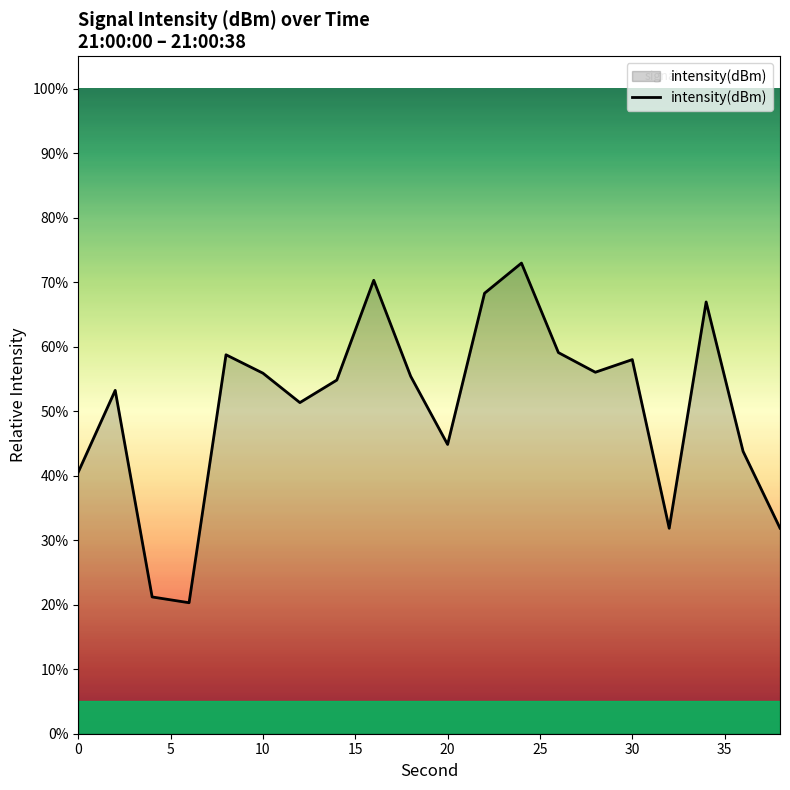

What is the minimum value shown in the chart?

20.3